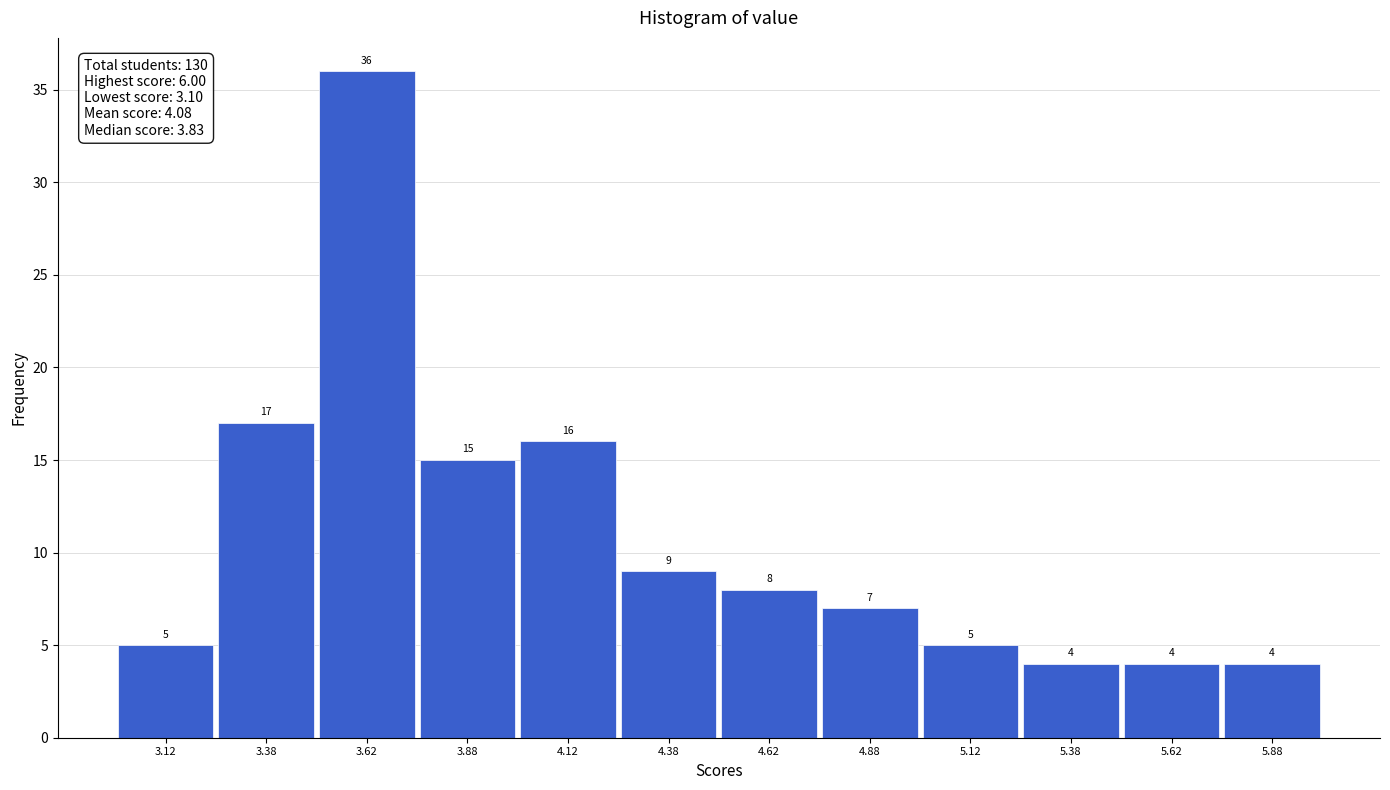

Reading left to right, list every bar in this chart as the range it spans on the x-axis followed by its height.

3.00 to 3.25: 5
3.25 to 3.50: 17
3.50 to 3.75: 36
3.75 to 4.00: 15
4.00 to 4.25: 16
4.25 to 4.50: 9
4.50 to 4.75: 8
4.75 to 5.00: 7
5.00 to 5.25: 5
5.25 to 5.50: 4
5.50 to 5.75: 4
5.75 to 6.00: 4